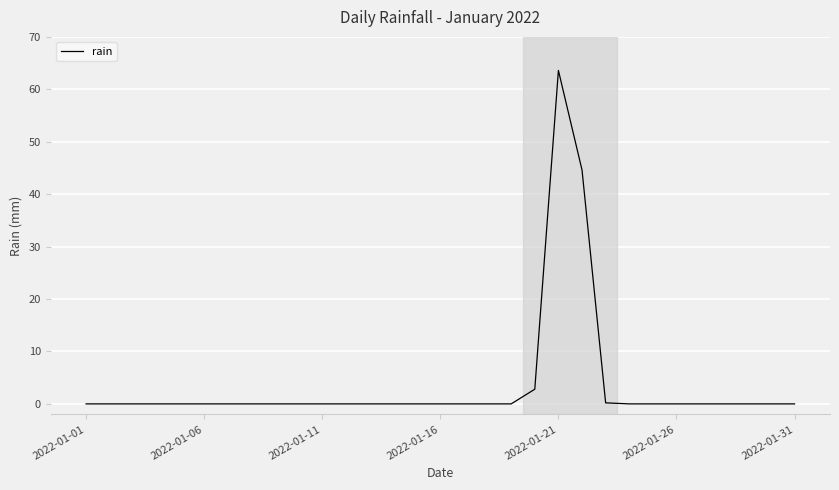

Which label corresponds to the largest value in the chart?

2022-01-21